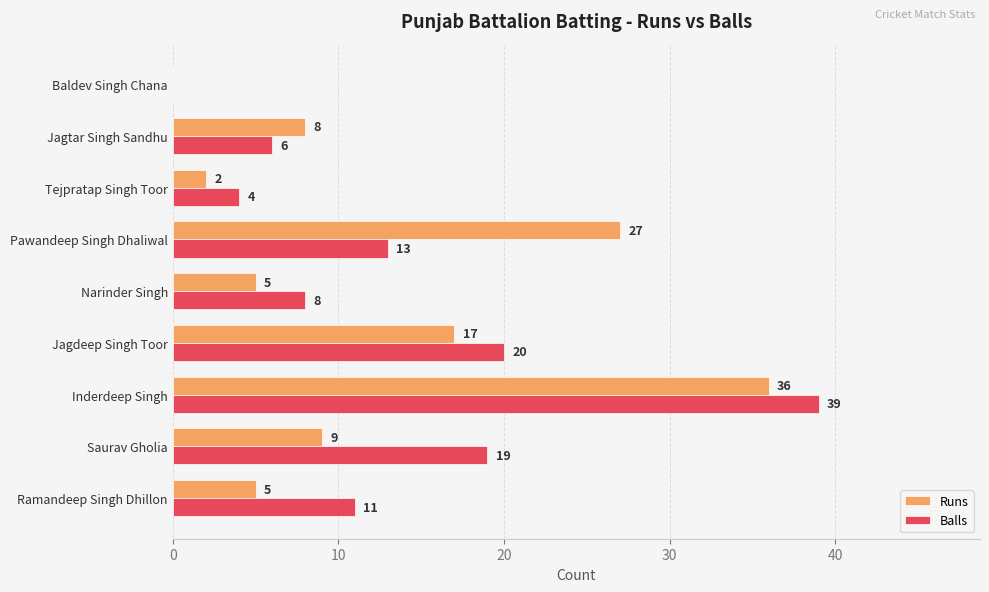

Which series has the widest spread of values?

Balls